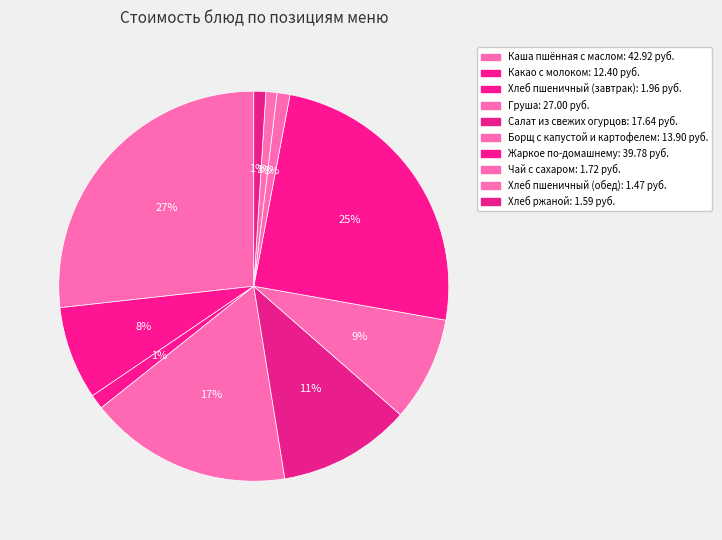

How many segments does this pie chart have?

10